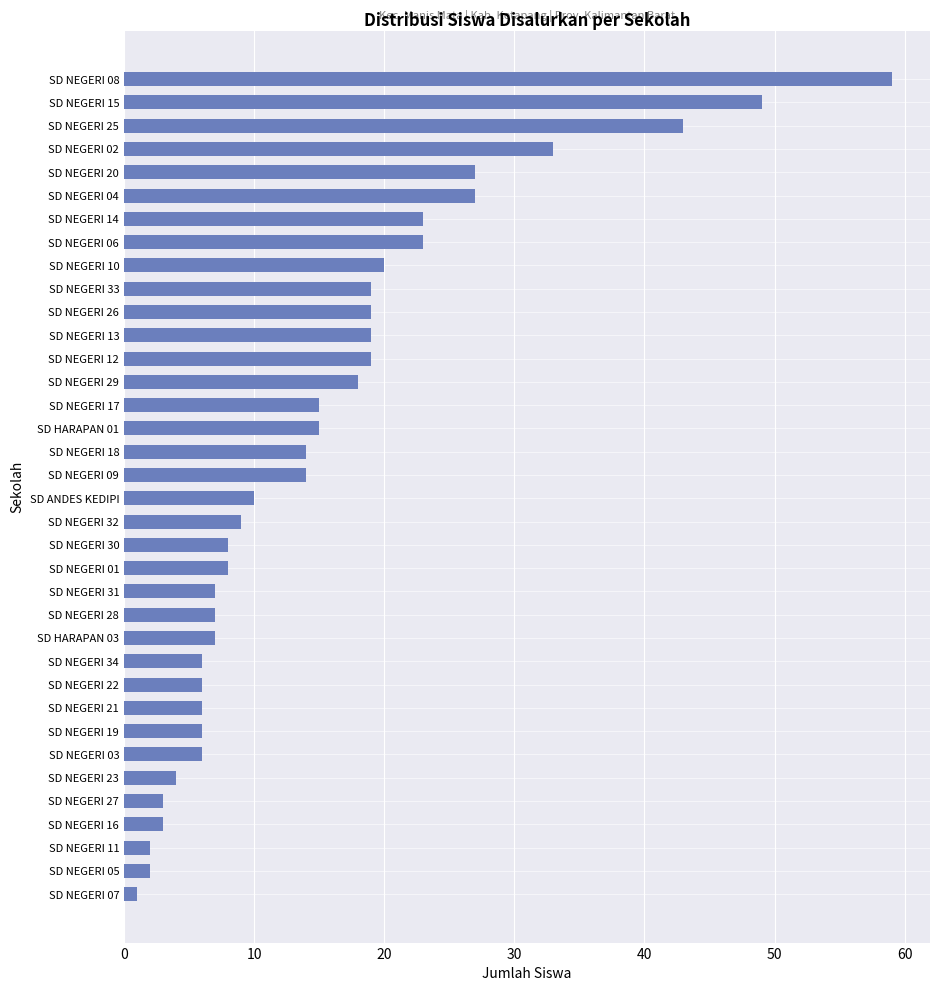

How many series are shown in this chart?

1